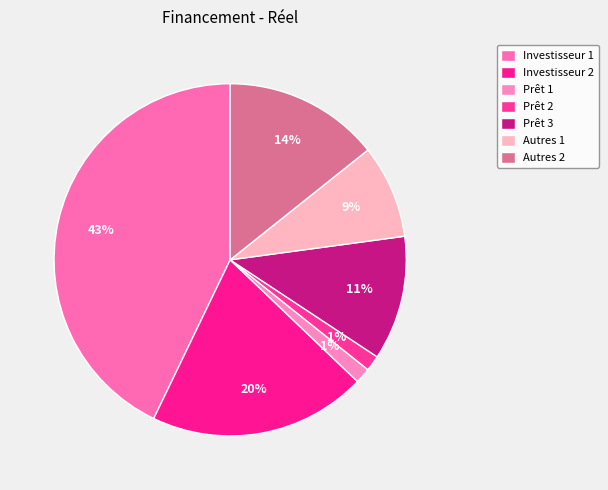

Do Prêt 3 and Autres 1 together represent more than half of the pie?

No